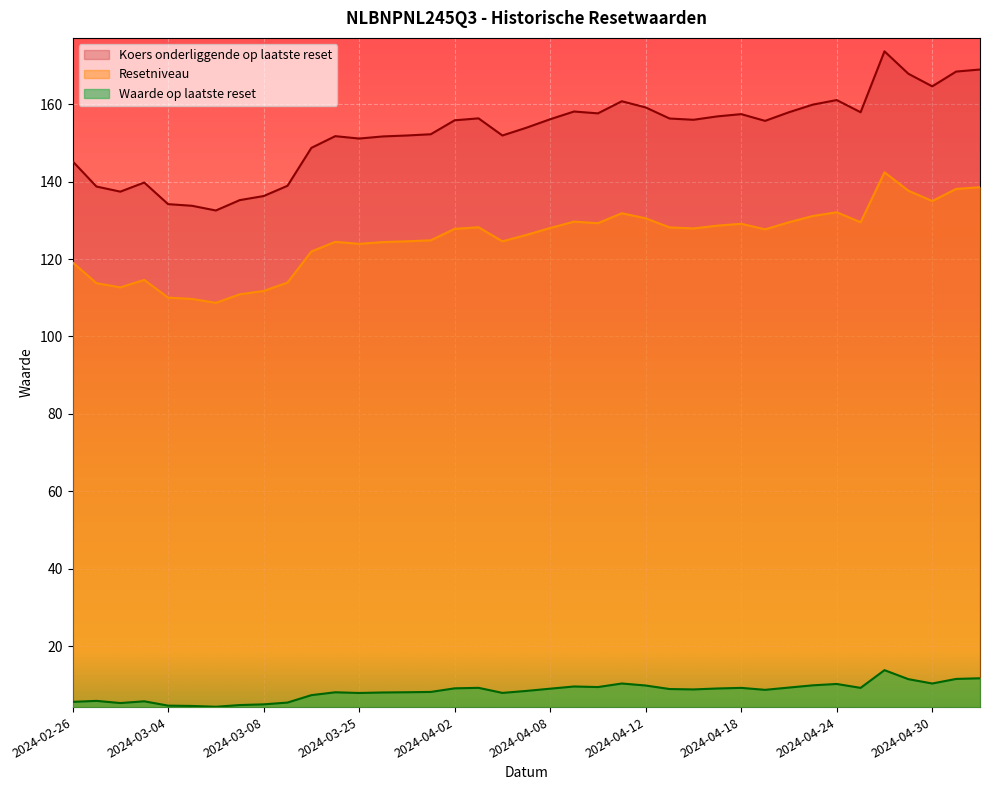

What is the value of the Waarde op laatste reset point at the 21st from the left?

9.0